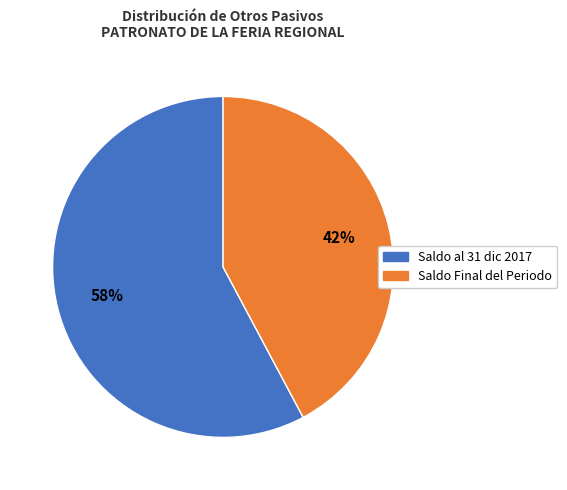

Is there a majority slice in this chart?

Yes